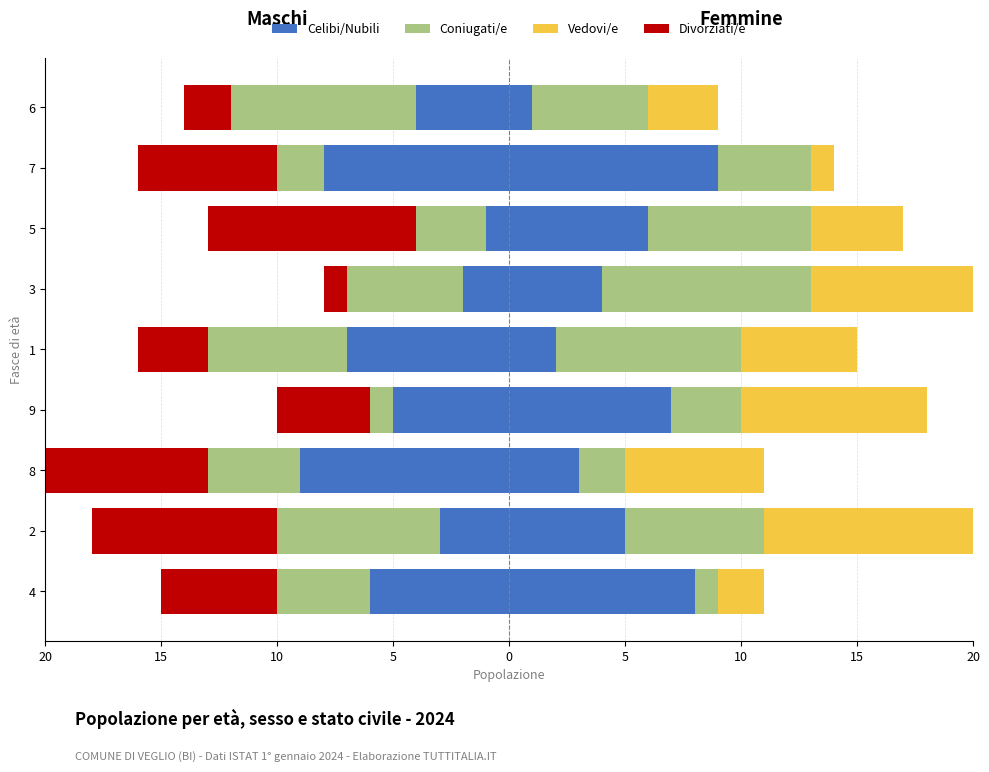

What is the value of the Coniugati/e bar at the 8th from the left?

-7